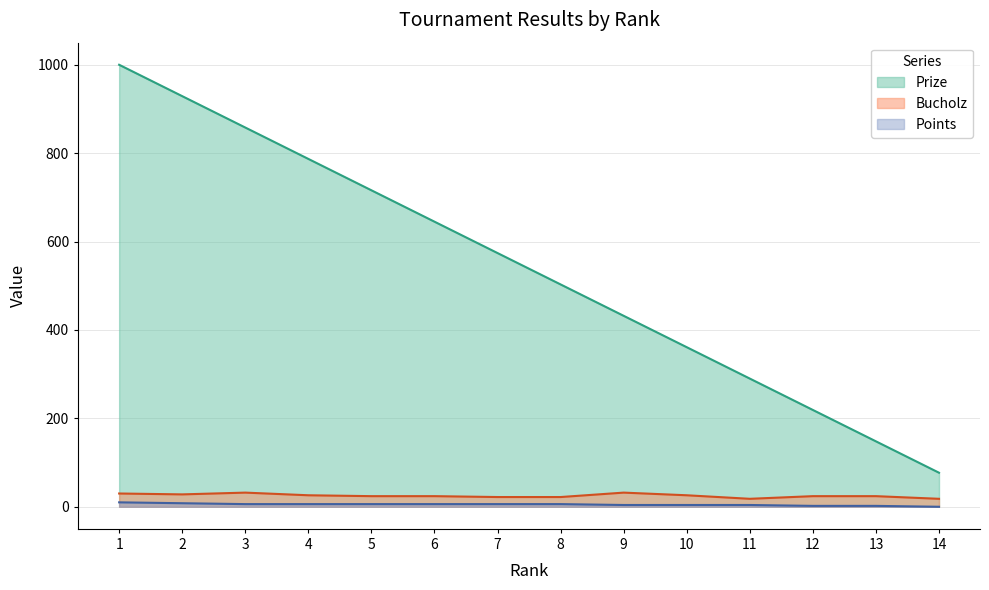

Which label corresponds to the smallest value in the chart?

14